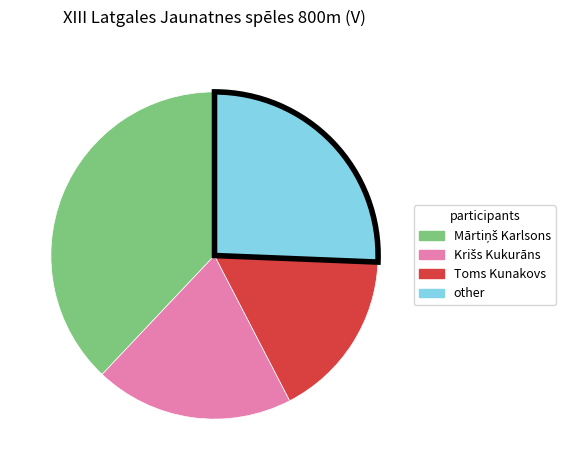

Count the number of slices in the pie.

4